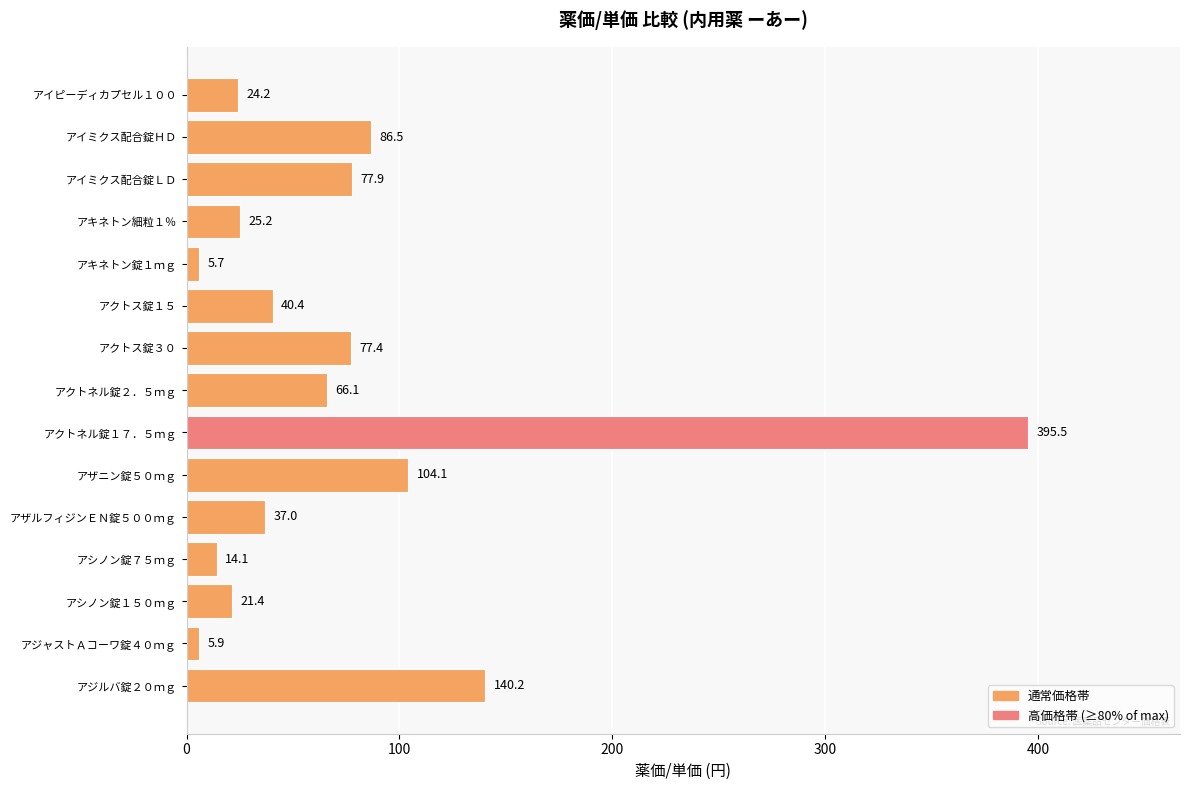

What is the difference between the maximum and minimum values?

389.8